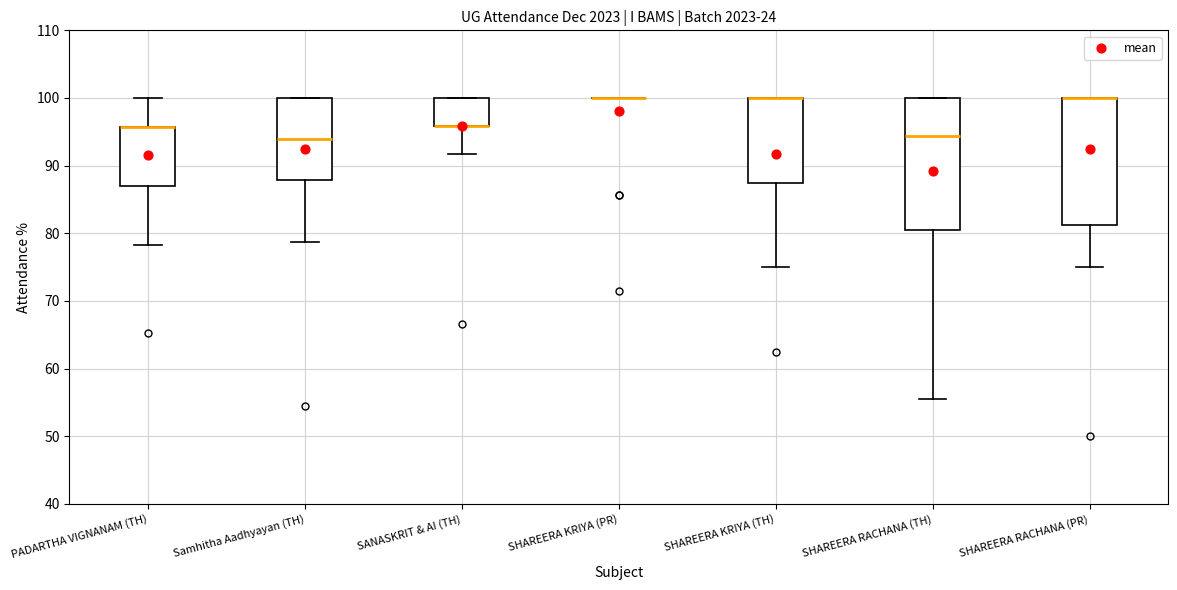

Where is the lower edge of the box for SHAREERA RACHANA (PR) on the y-axis? The values are not printed on the chart, so give them approximately, as read against the axis.

81